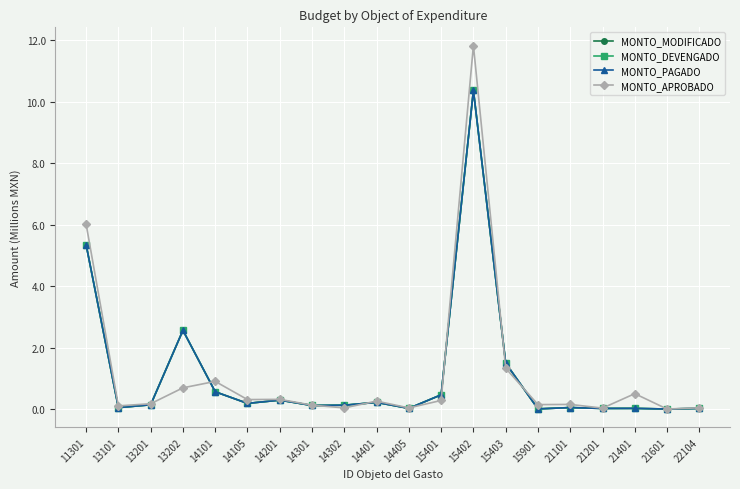

Does the chart have visible grid lines?

Yes